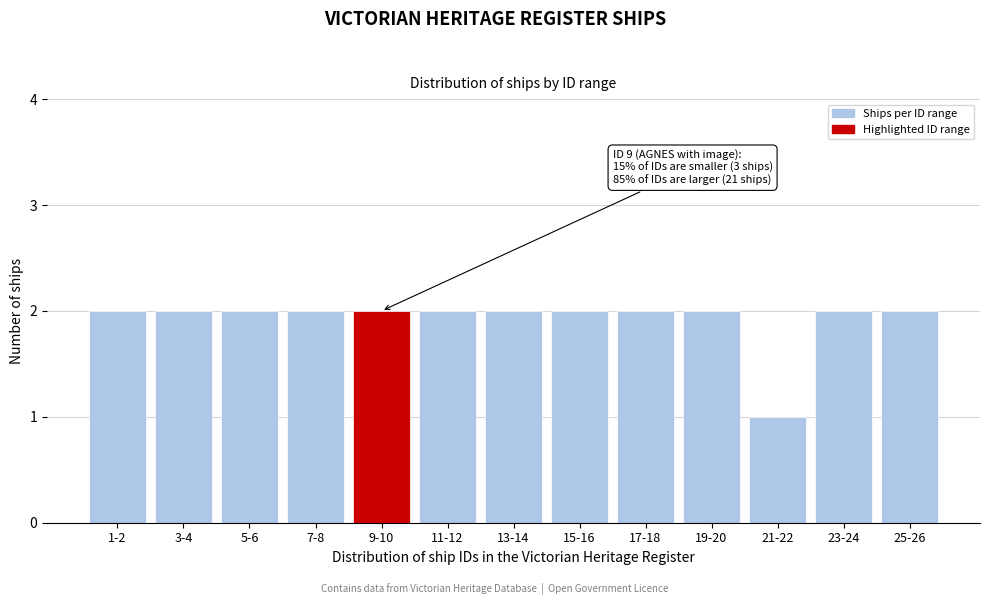

Reading left to right, extract all data points from this chart.

1-2=2	3-4=2	5-6=2	7-8=2	9-10=2	11-12=2	13-14=2	15-16=2	17-18=2	19-20=2	21-22=1	23-24=2	25-26=2